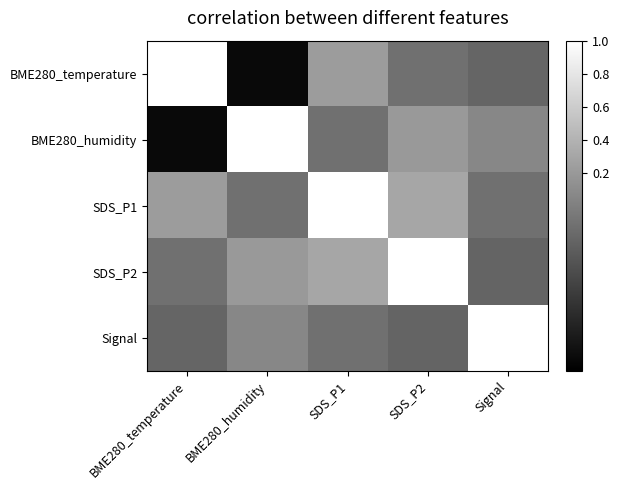

Which series has the widest spread of values?

BME280_temperature